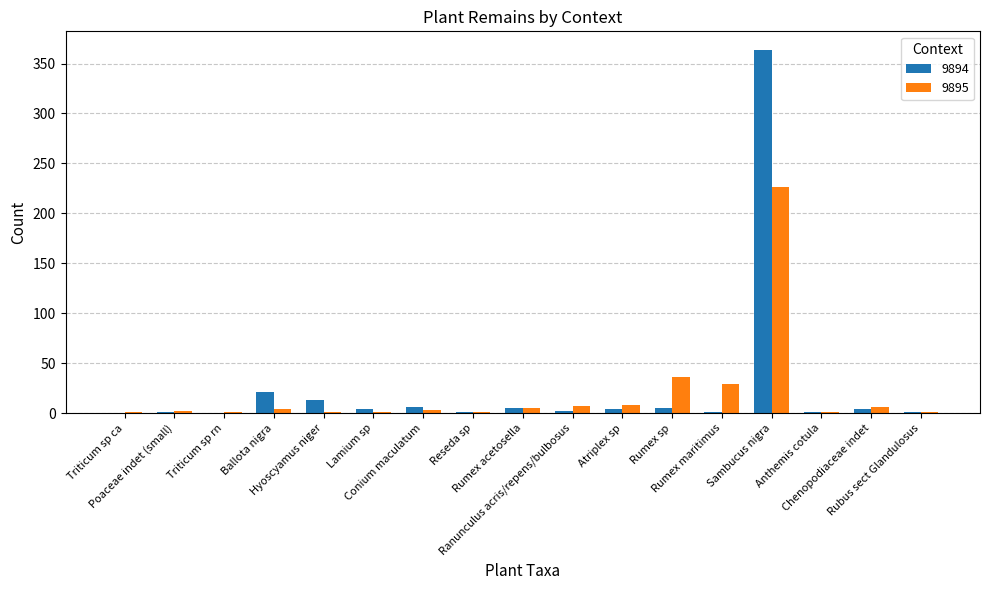

How many categories are shown in the chart?

17